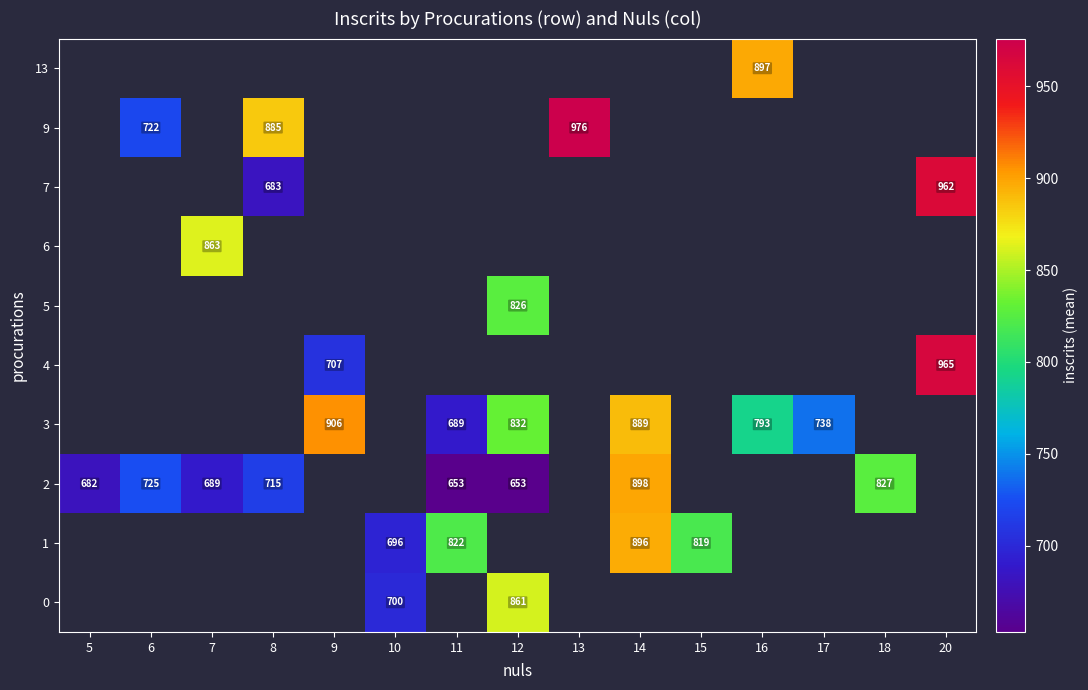

The value of 9 at 13 is 976. True or false?

True